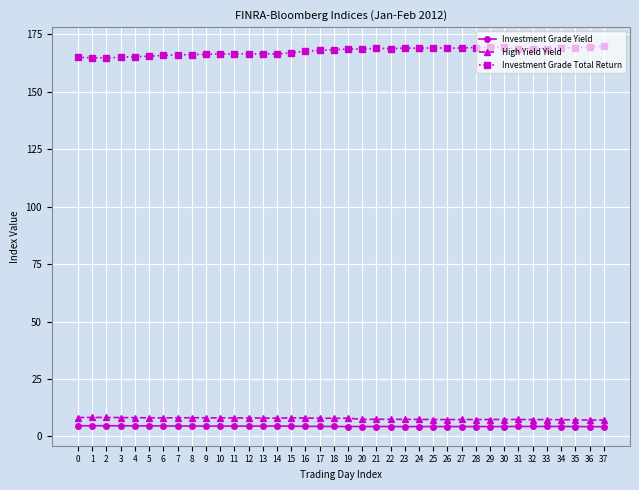

What is the sum of all Investment Grade Yield values?

167.2